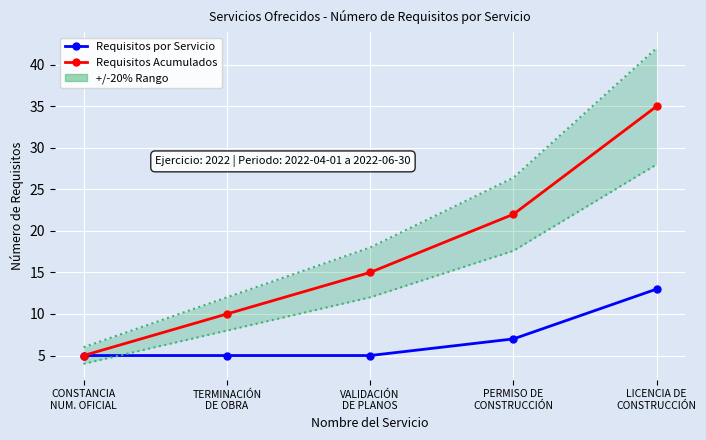

Reading left to right, list all the values displayed in this chart.

Requisitos por Servicio: 5	5	5	7	13
Requisitos Acumulados: 5	10	15	22	35